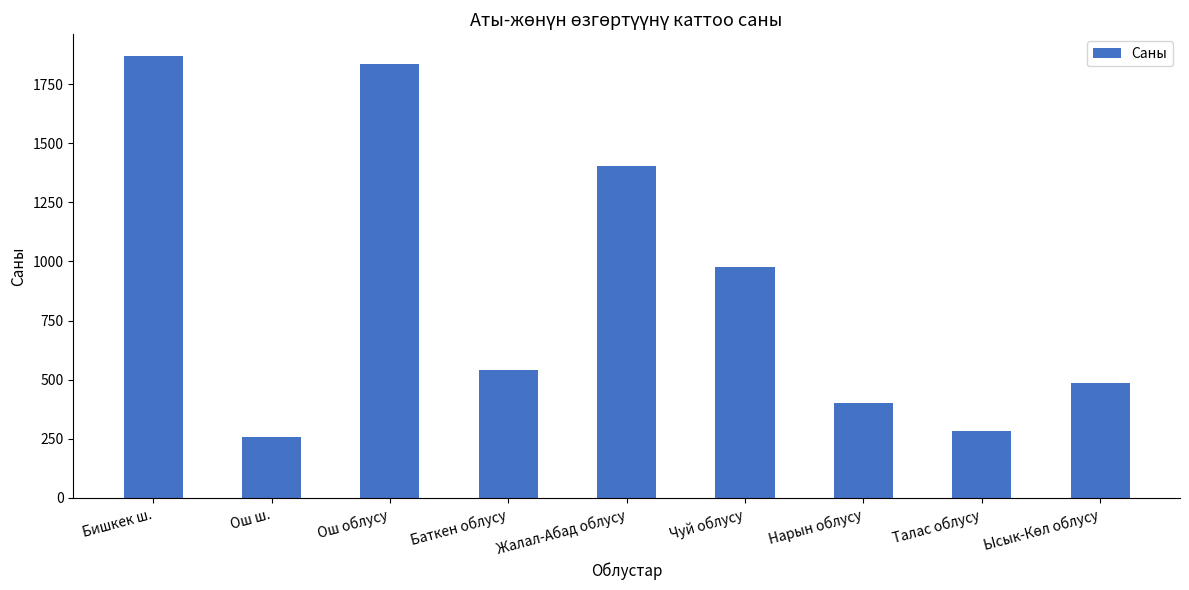

What is the approximate value at Баткен облусу, to the nearest 100?

500